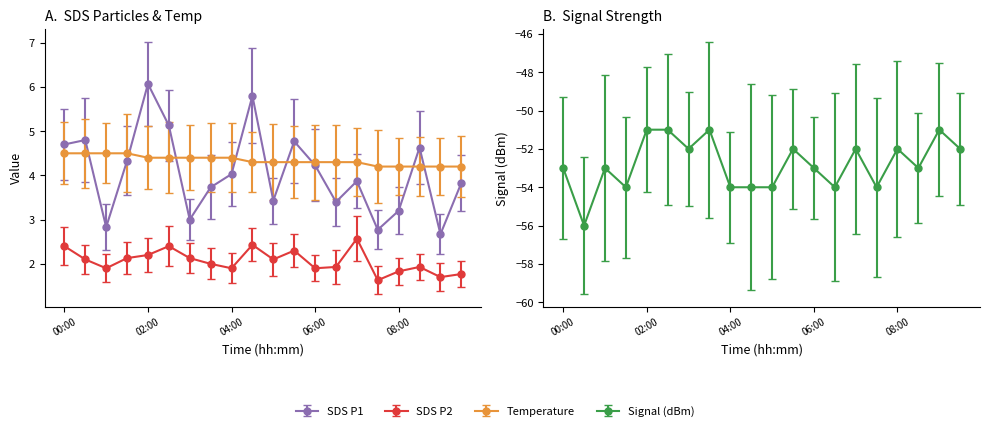

How many series are shown in this chart?

4